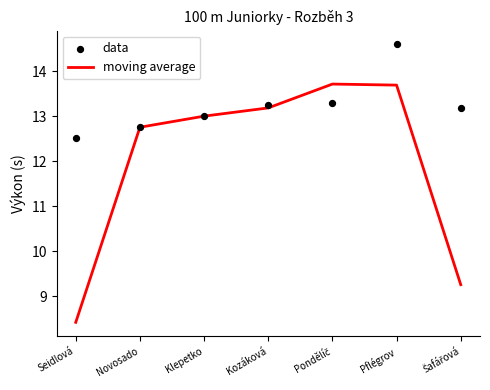

What is the total value across all series at Kozáková?

26.4